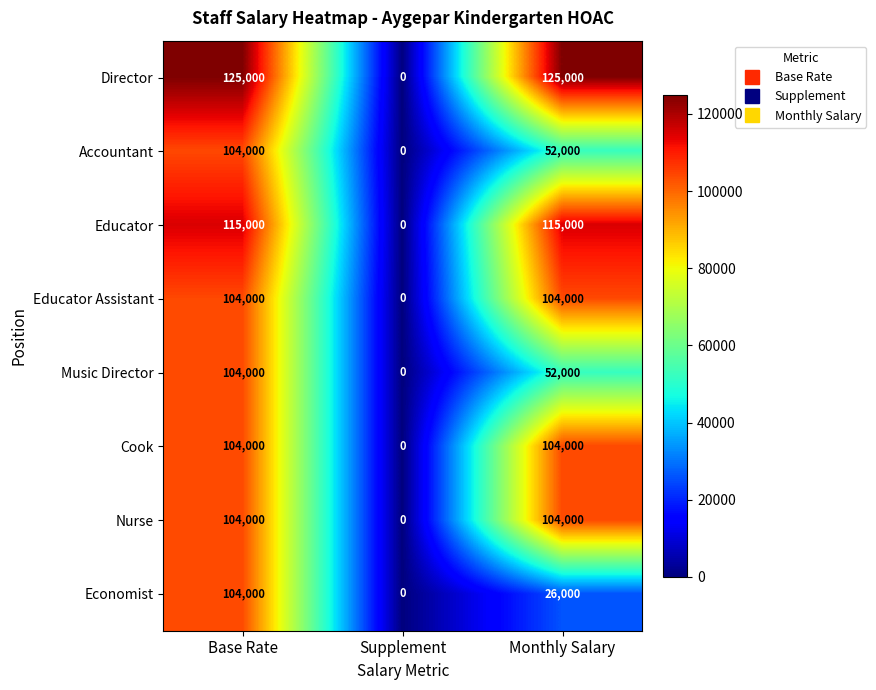

What value does the Economist series have at Base Rate?

104000